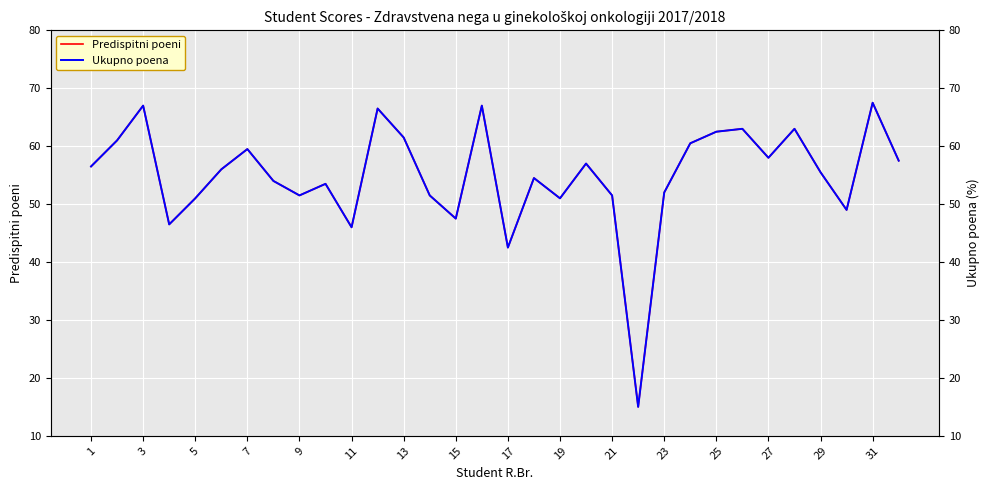

At which label does Ukupno poena first exceed 56?

1